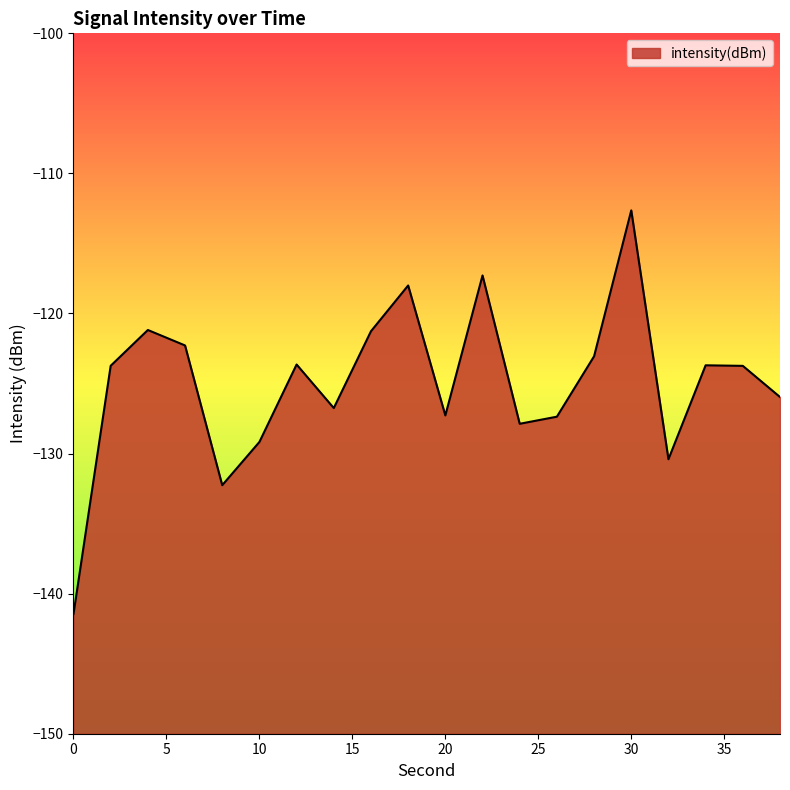

Between 12 and 10, which is larger?

12